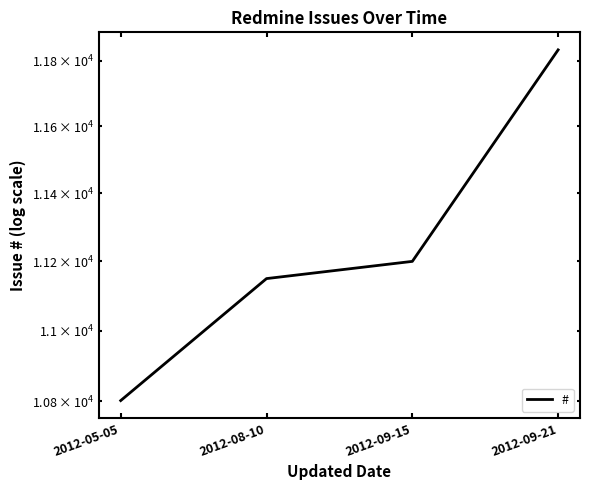

What is the sum of the values at 2012-08-10 and 2012-09-15?

22350